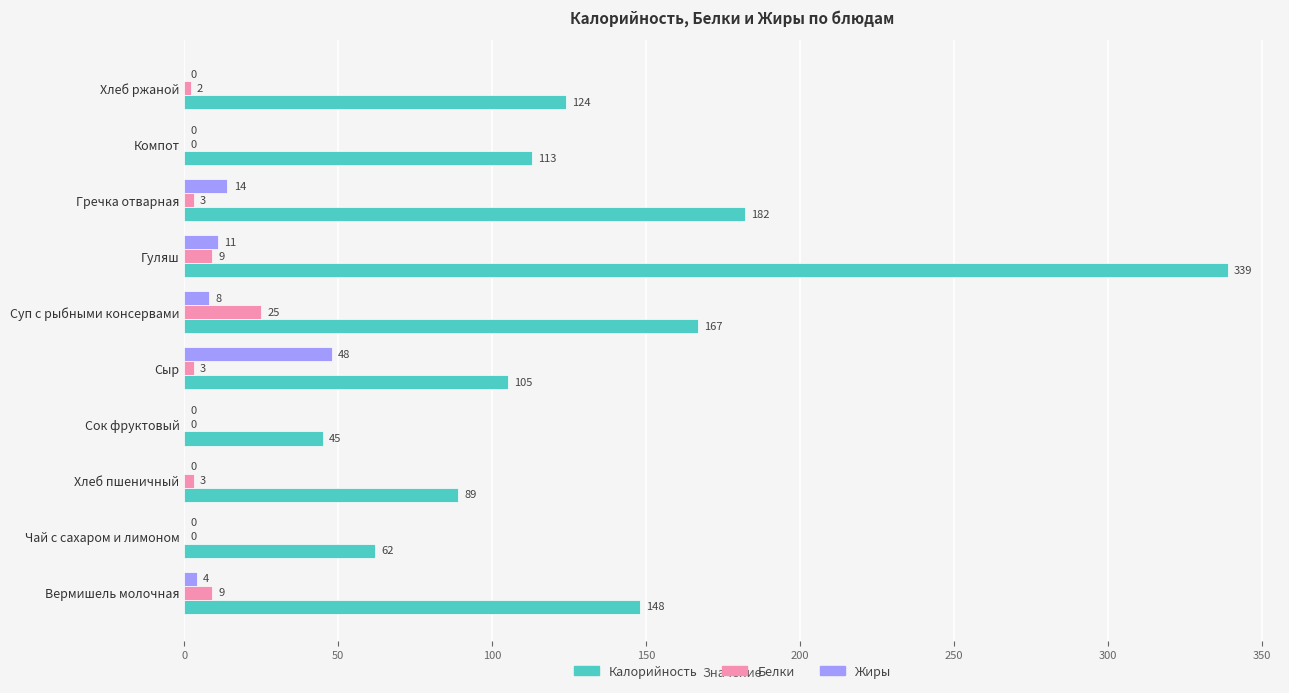

Which category has the highest value in the Жиры series?

Сыр